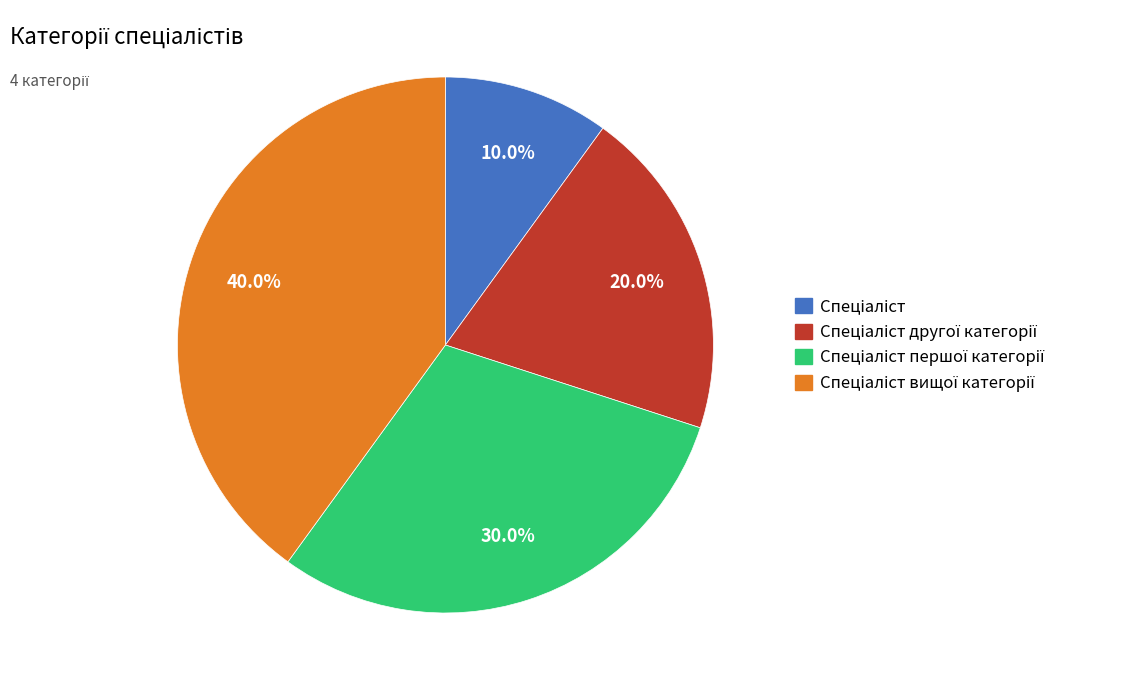

How many segments does this pie chart have?

4